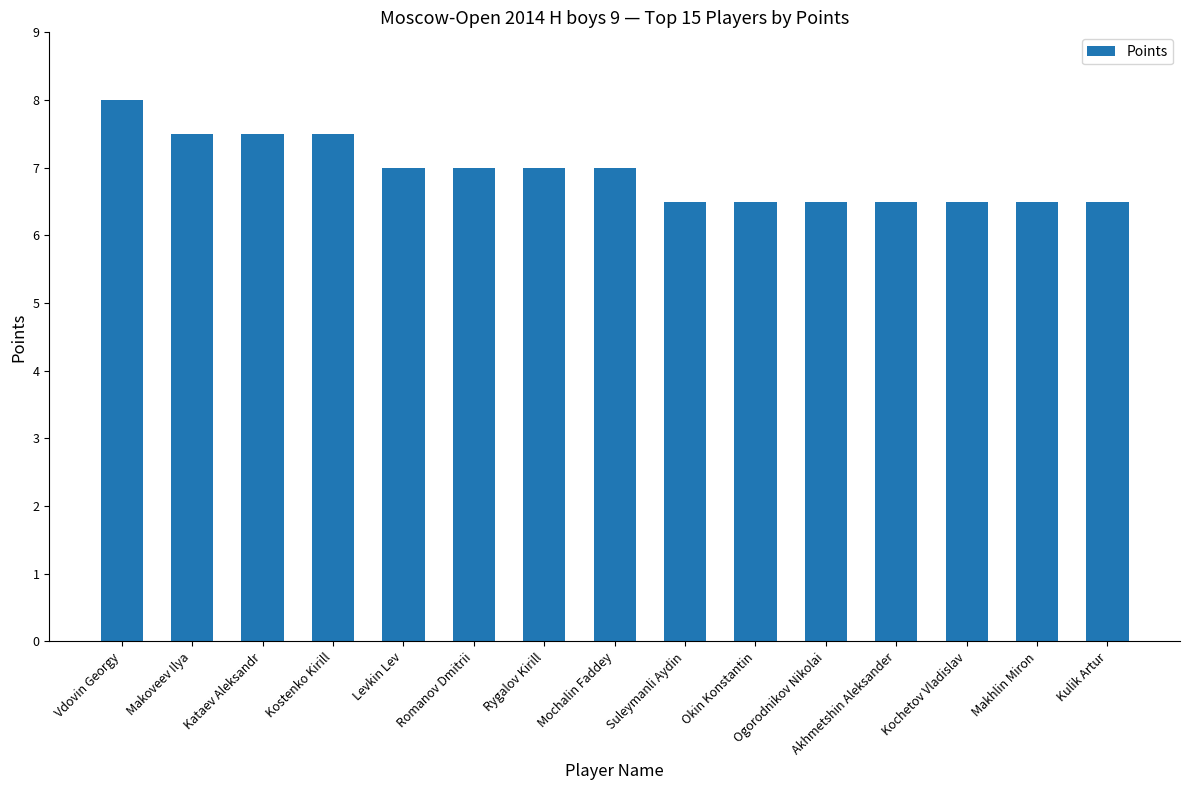

Is it true that the value at Kochetov Vladislav is 6.5?

True